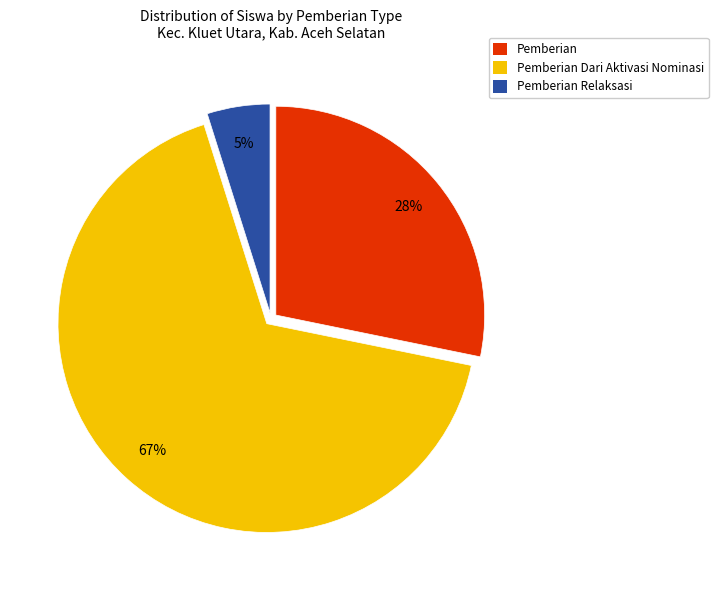

Does any single category account for the majority?

Yes